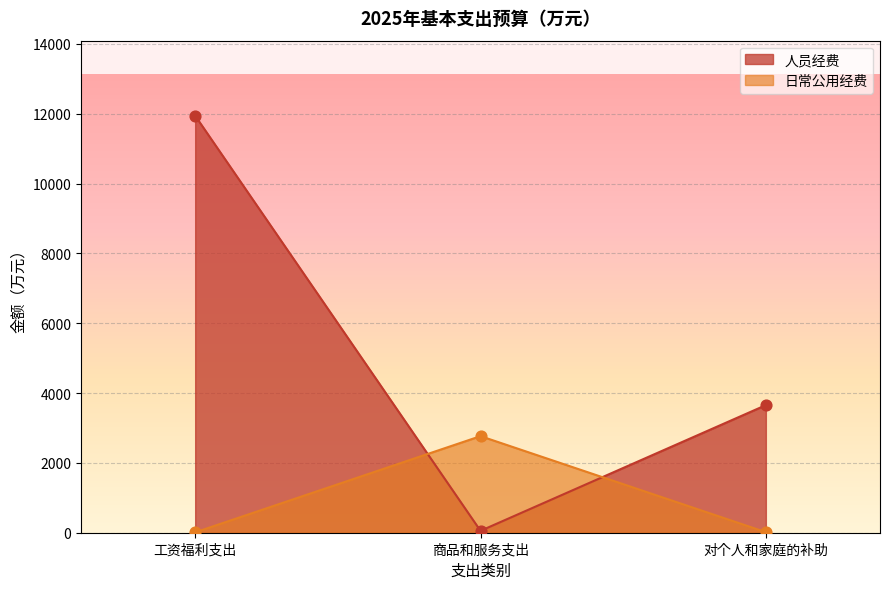

What are all the series names shown in the legend?

人员经费, 日常公用经费